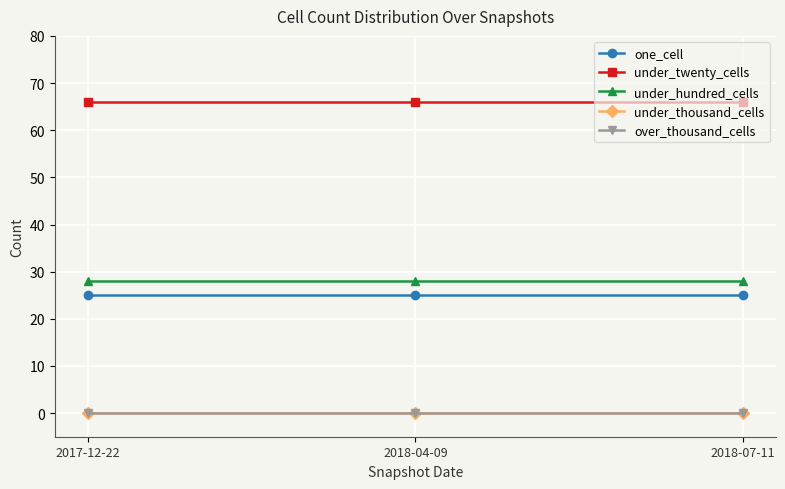

Which category has the lowest value in the under_twenty_cells series?

2017-12-22